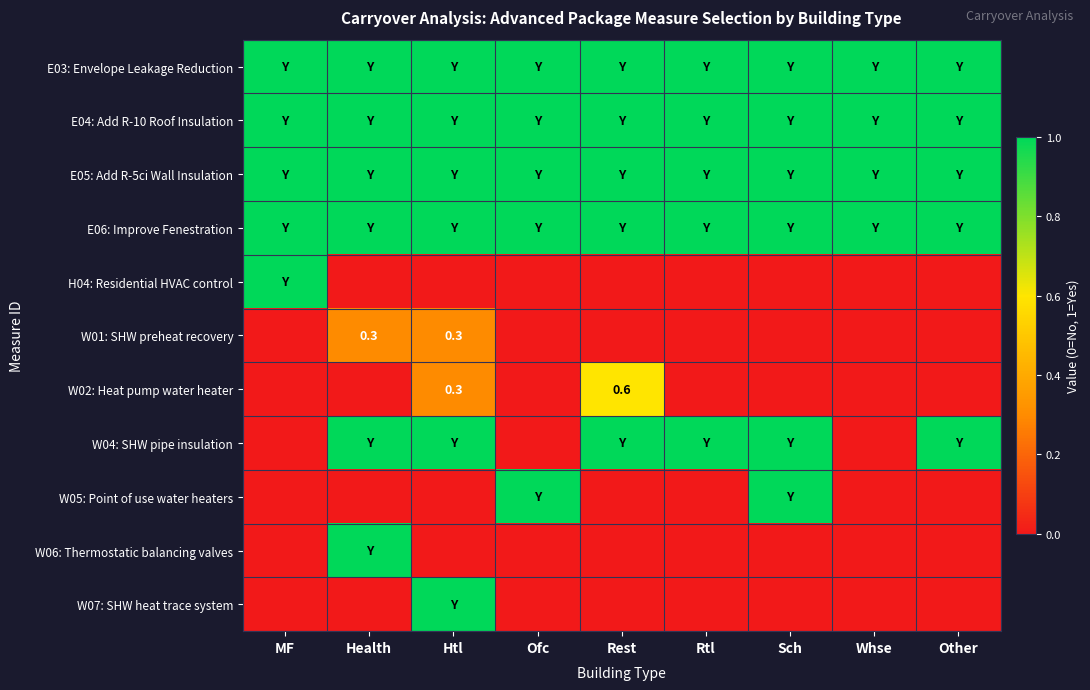

What is the sum of all W07: SHW heat trace system values?

1.0